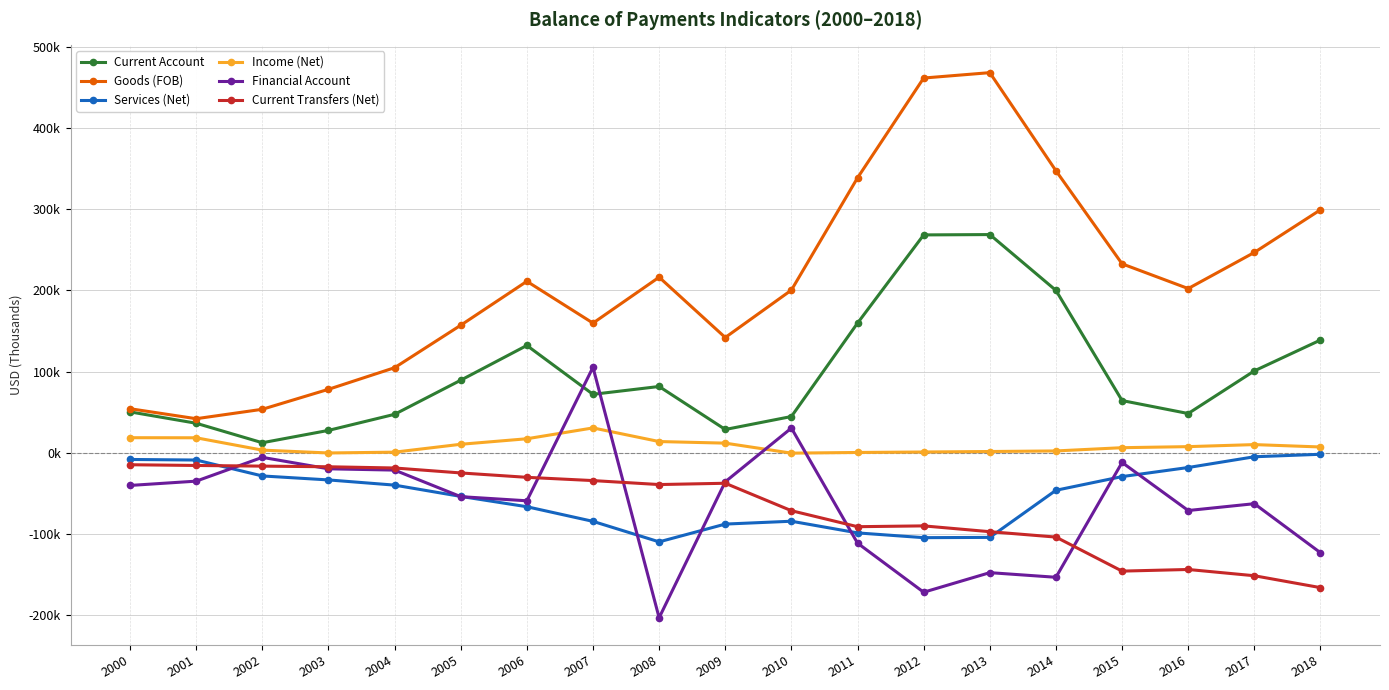

Reading left to right, extract all data points from this chart.

Current Account: 2000=50500	2001=36500	2002=12500	2003=27700	2004=47500	2005=89500	2006=132300	2007=72131	2008=81777	2009=28823	2010=44790	2011=159817	2012=268463	2013=268873	2014=200119	2015=64456	2016=48477	2017=100994	2018=138987
Goods (FOB): 2000=54400	2001=42100	2002=53700	2003=78300	2004=104900	2005=157200	2006=211300	2007=159825	2008=216377	2009=142100	2010=200474	2011=338742	2012=461672	2013=468293	2014=347479	2015=232840	2016=202387	2017=246855	2018=299377
Services (Net): 2000=-8100	2001=-8800	2002=-28400	2003=-33300	2004=-39700	2005=-53600	2006=-66300	2007=-84333	2008=-109570	2009=-87677	2010=-84176	2011=-98543	2012=-104409	2013=-104070	2014=-46060	2015=-29184	2016=-18009	2017=-4766	2018=-1717
Income (Net): 2000=18700	2001=18600	2002=3400	2003=-100	2004=900	2005=10600	2006=17400	2007=30750	2008=13970	2009=12000	2010=-308	2011=517	2012=1100	2013=1700	2014=2400	2015=6400	2016=7700	2017=10206	2018=7284
Financial Account: 2000=-40100	2001=-34800	2002=-5500	2003=-19600	2004=-21200	2005=-53900	2006=-59000	2007=105424	2008=-203061	2009=-35584	2010=30557	2011=-111147	2012=-171600	2013=-147500	2014=-153200	2015=-11800	2016=-70982	2017=-62570	2018=-122981
Current Transfers (Net): 2000=-14600	2001=-15500	2002=-16300	2003=-17100	2004=-18600	2005=-24700	2006=-30100	2007=-34111	2008=-39000	2009=-37400	2010=-71200	2011=-90900	2012=-89900	2013=-97050	2014=-103700	2015=-145600	2016=-143600	2017=-151300	2018=-165958